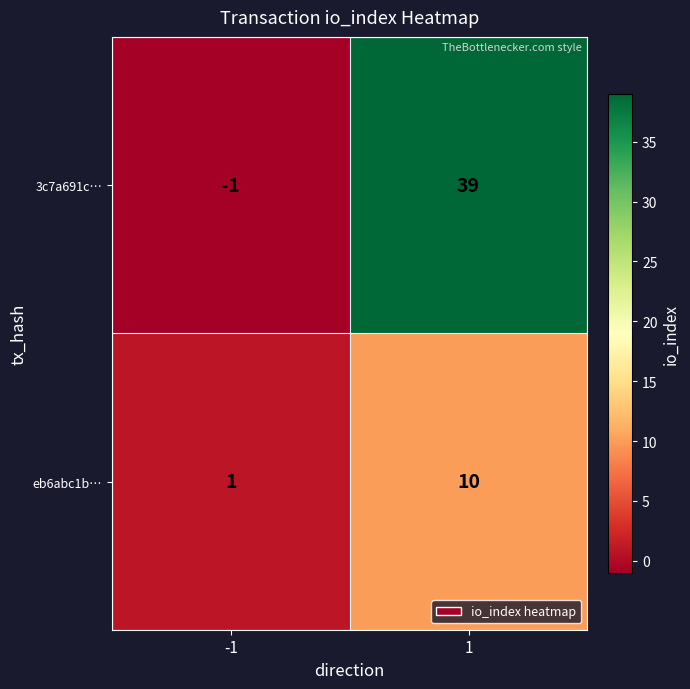

What is the greatest value displayed?

39